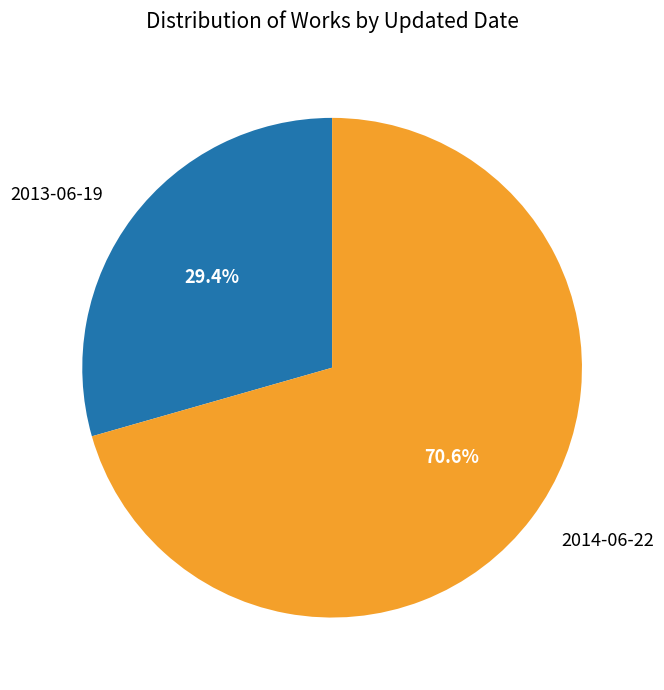

Does 2013-06-19 account for over 50% of the chart?

No